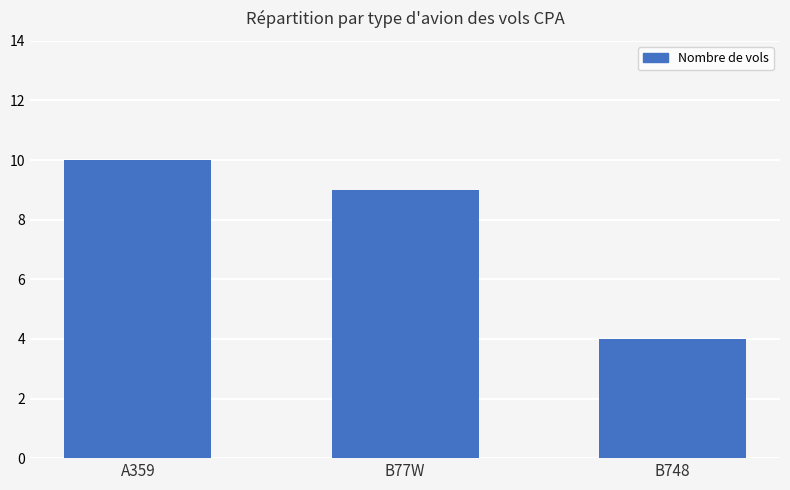

How many values are below 9?

1